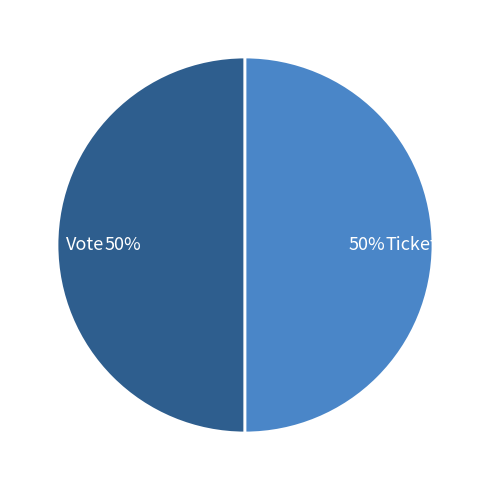

To the nearest percent, what is the average slice percentage?

50%